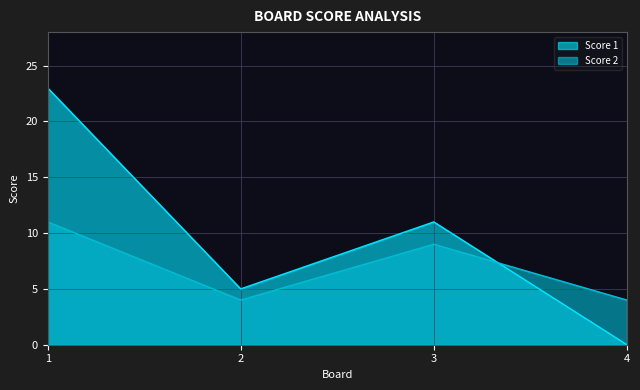

In Score 1, how many points are lower than both neighbors (excluding endpoints)?

1